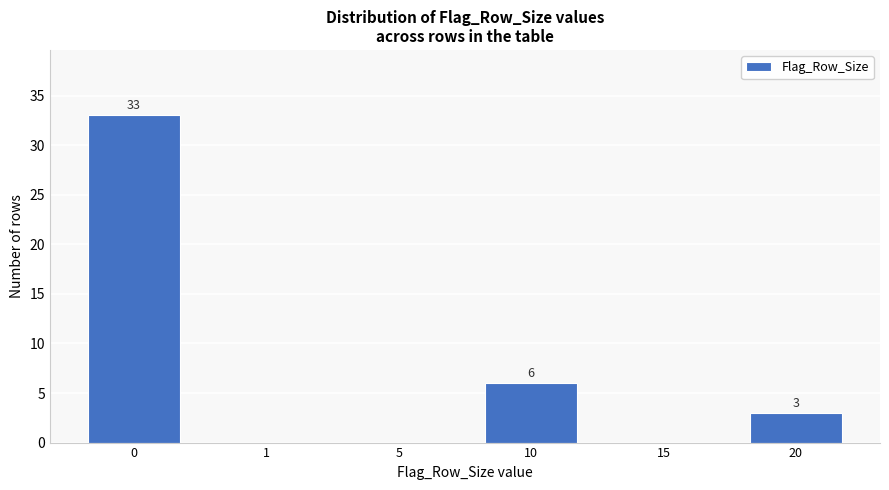

Reading left to right, transcribe all the data shown in this chart.

0=33	1=0	5=0	10=6	15=0	20=3